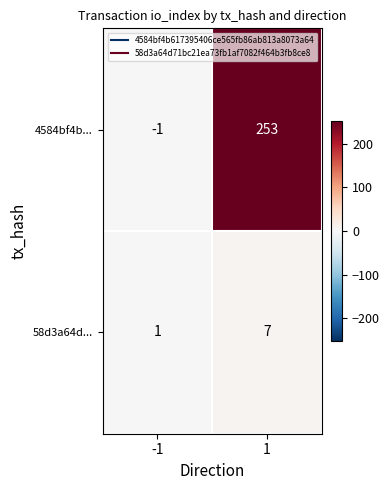

What is the maximum value shown in the chart?

253